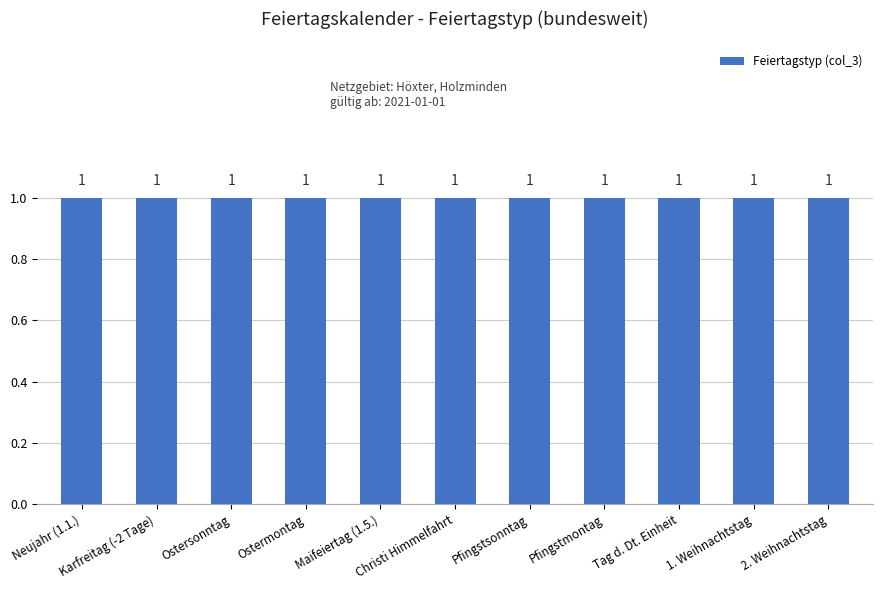

The chart shows a value of 2 at Allerheiligen (1.11.). True or false?

False